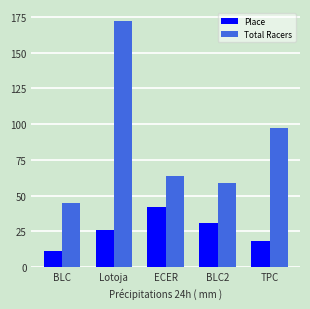

Which series has the largest range (max minus min)?

Total Racers